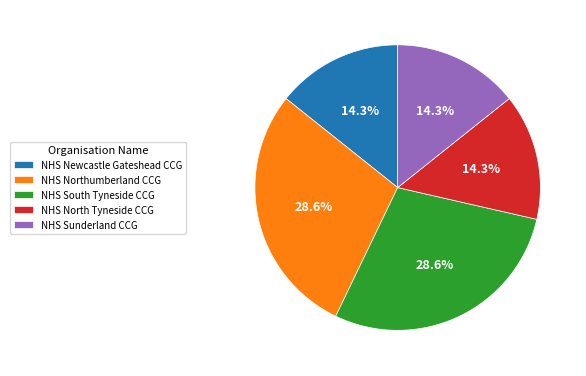

The NHS Northumberland CCG slice represents 41% of the pie. True or false?

False